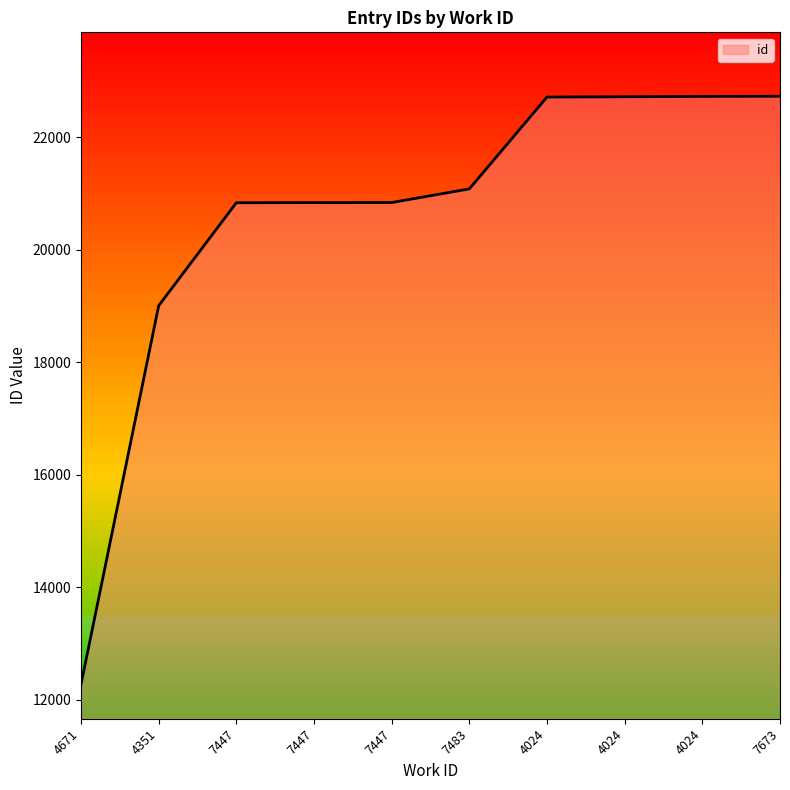

Does the chart display data point markers on the line(s)?

No